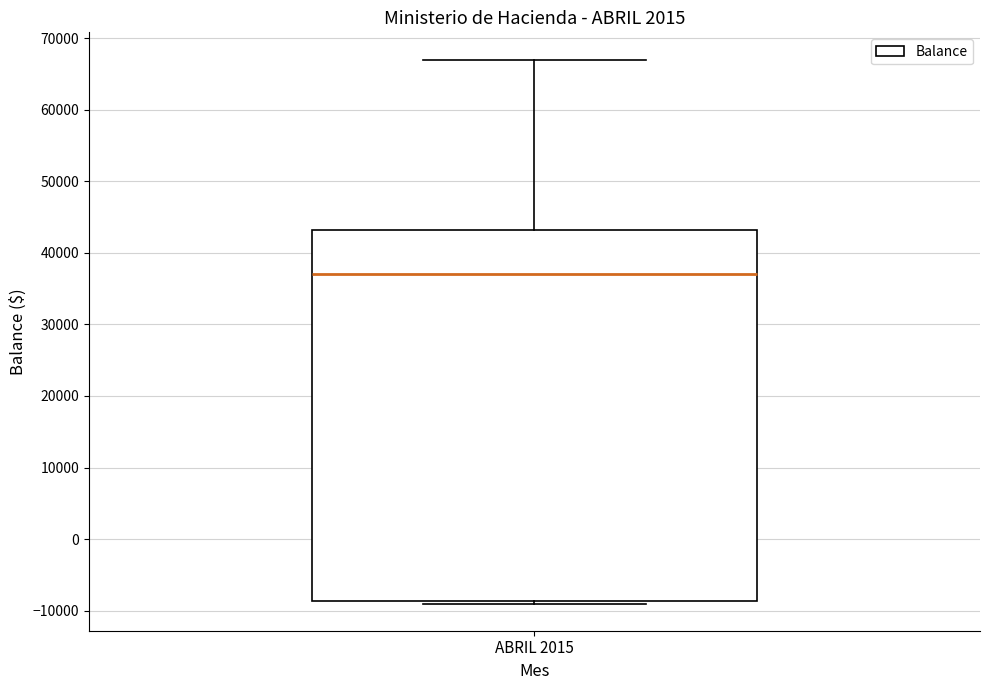

Transcribe this box plot: give where the median line is, the range the box spans, and where the two whiskers end, as read against the y-axis. The values are not printed on the chart, so give them approximately, as read against the axis.

median 37000, box -9000 to 43000, whiskers -9000 to 67000